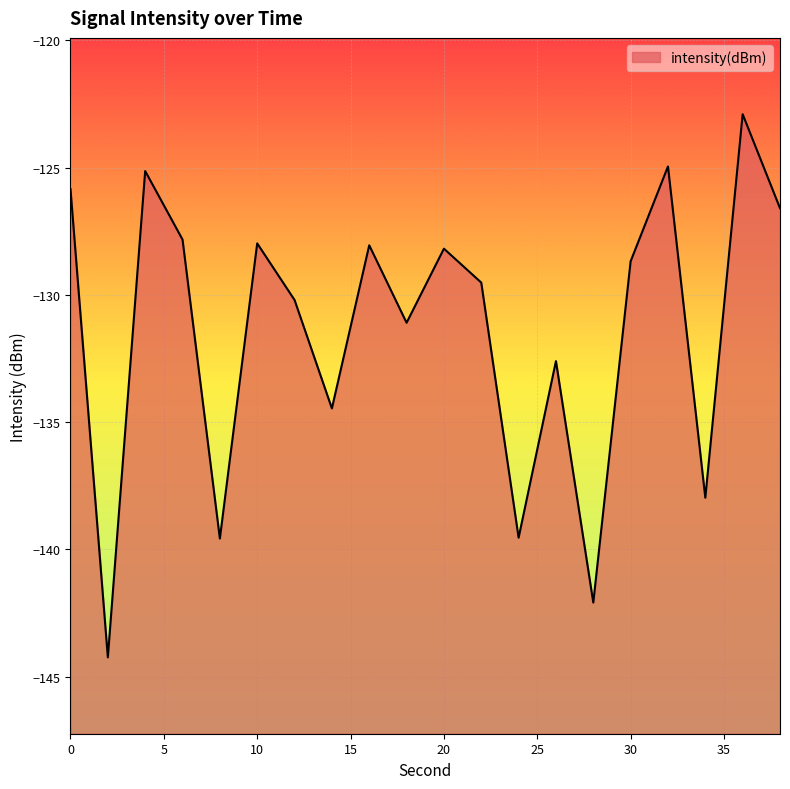

Reading left to right, extract all data points from this chart.

0=-125.8	2=-144.2	4=-125.1	6=-127.8	8=-139.6	10=-128.0	12=-130.2	14=-134.5	16=-128.0	18=-131.1	20=-128.2	22=-129.5	24=-139.5	26=-132.6	28=-142.1	30=-128.7	32=-125.0	34=-138.0	36=-122.9	38=-126.6